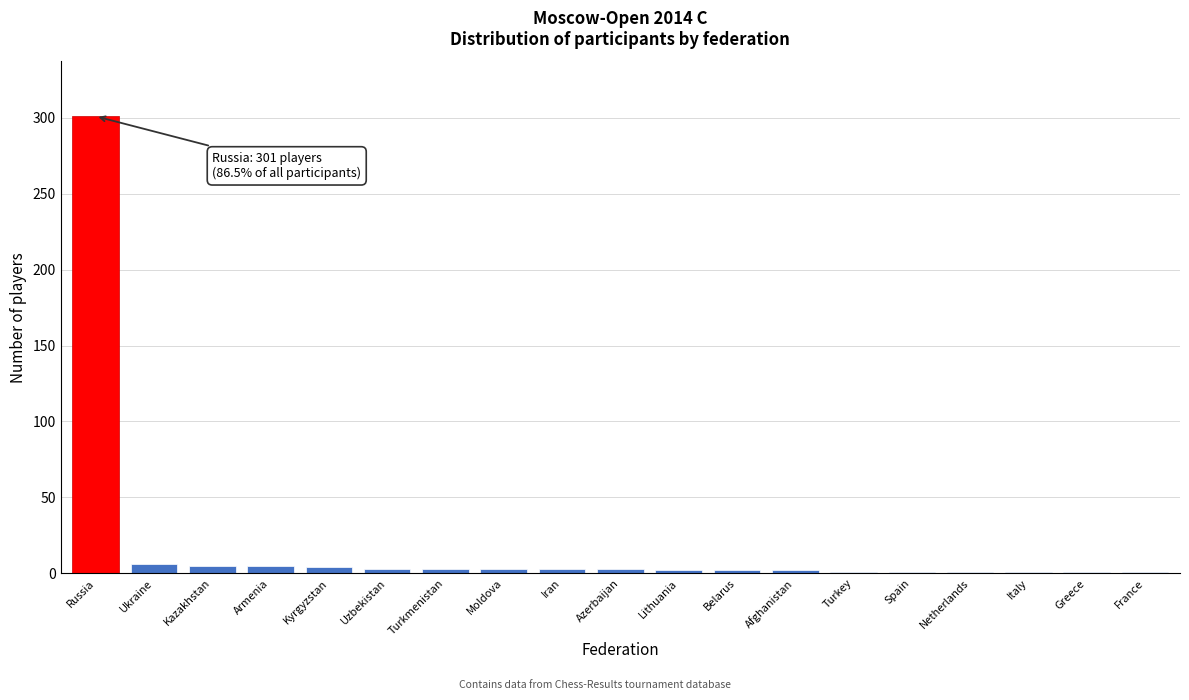

What is the sum of all values?

348